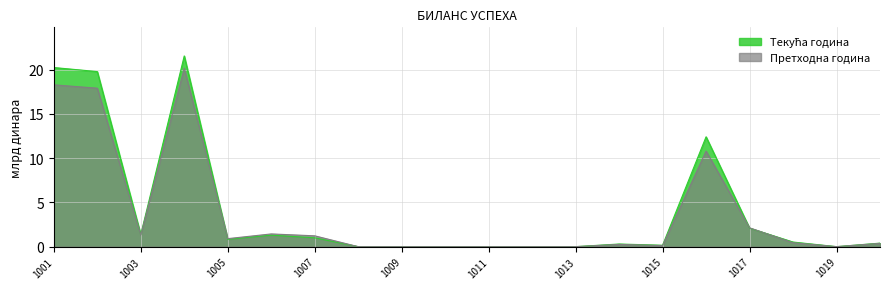

Which series has the largest range (max minus min)?

Текућа година